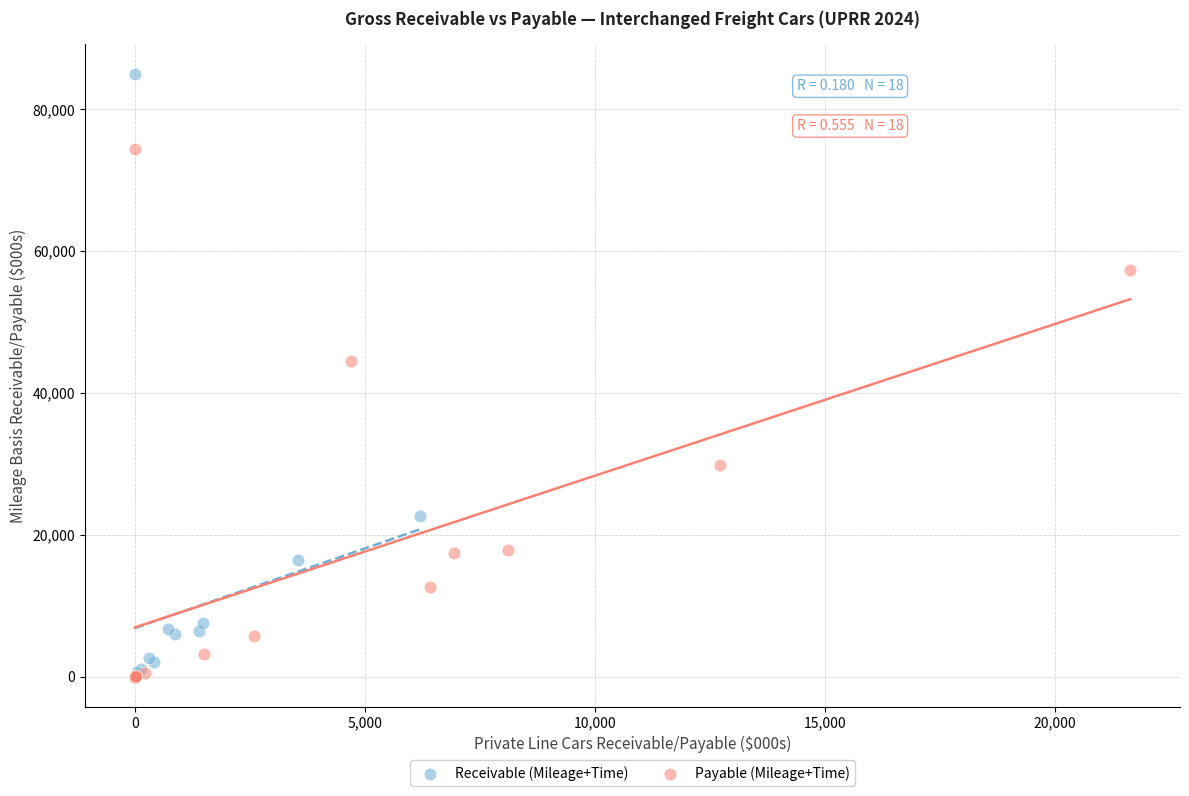

Which series has the widest spread of Y values?

Receivable (Mileage+Time)